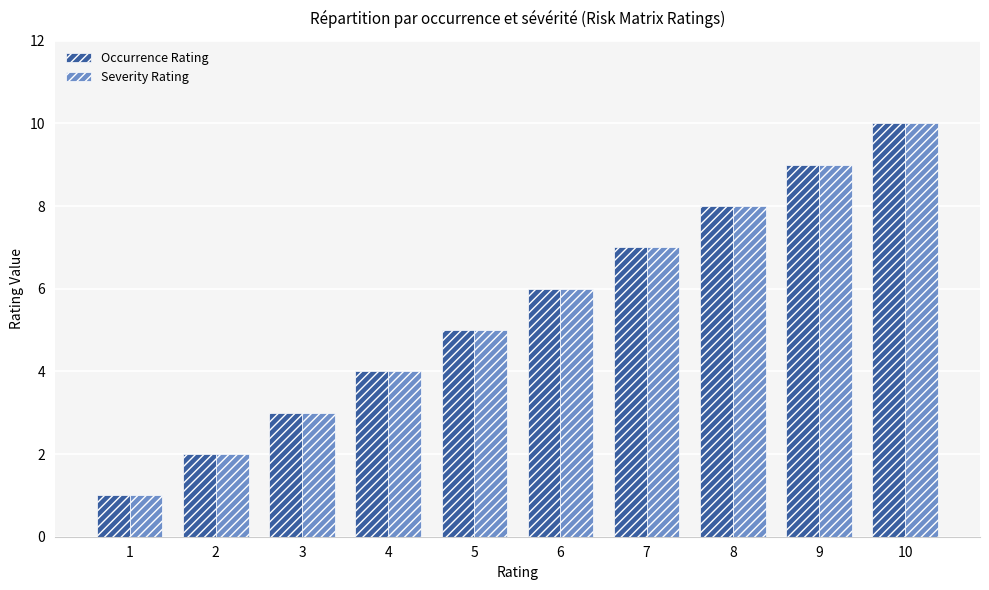

What is the difference between the second highest and second lowest values in the Occurrence Rating series?

7